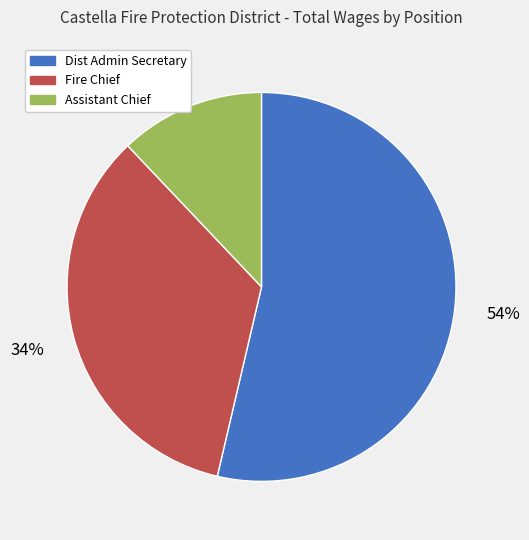

To the nearest percent, what is the difference between the largest and smallest slice percentages?

42%